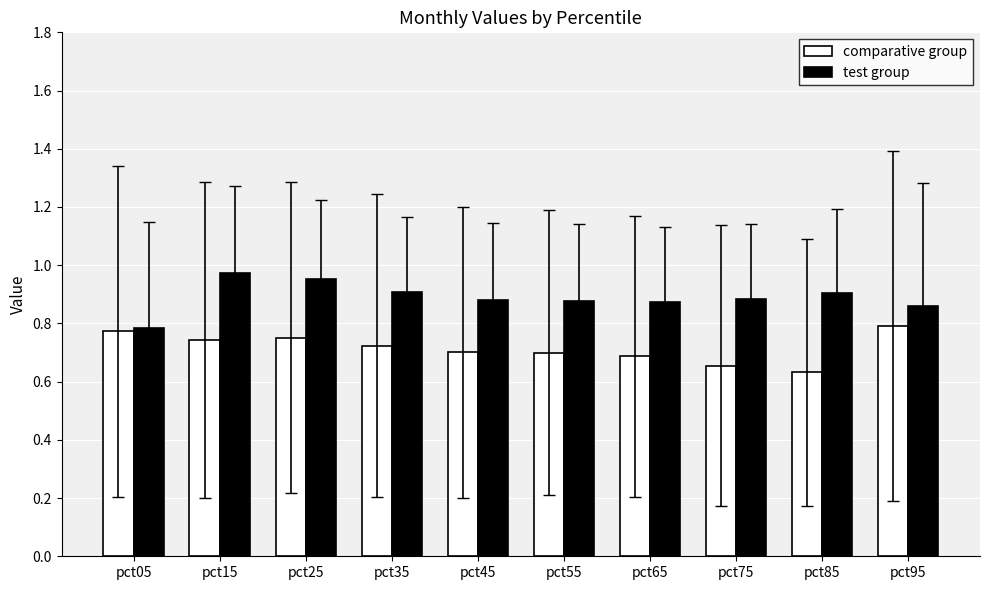

The test group series shows 1.3 at pct55. True or false?

False